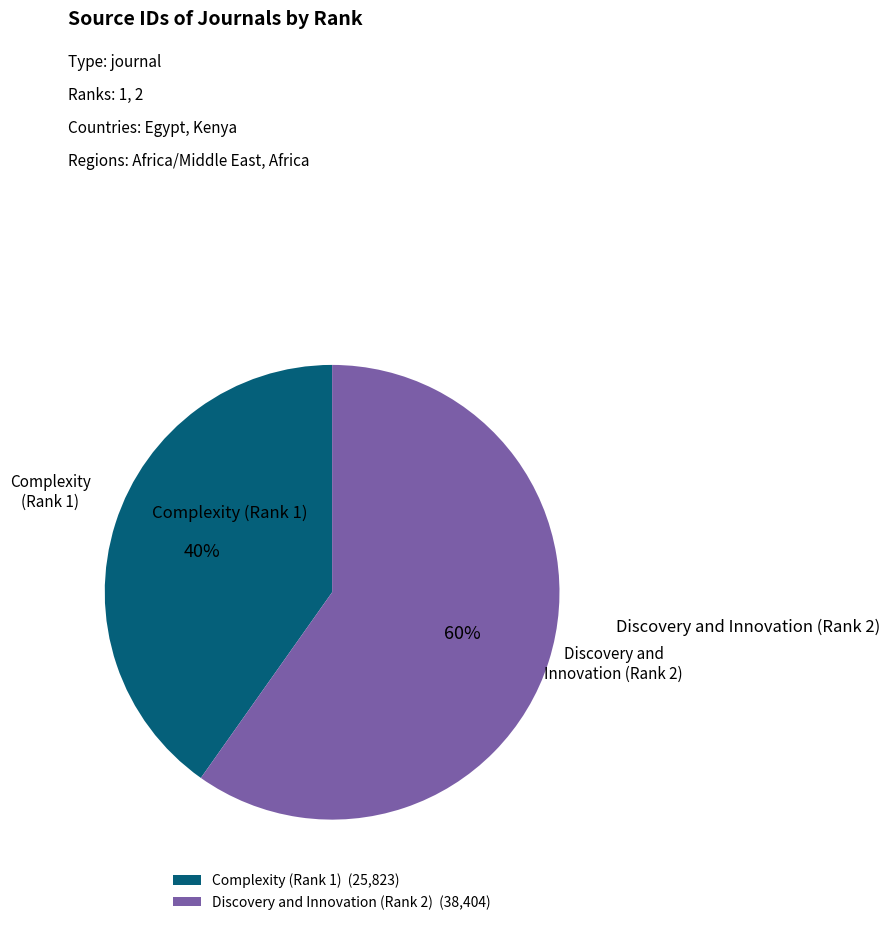

What is the ratio of the value at Complexity (Rank 1) (25,823) to the value at Discovery and Innovation (Rank 2) (38,404)?

0.7